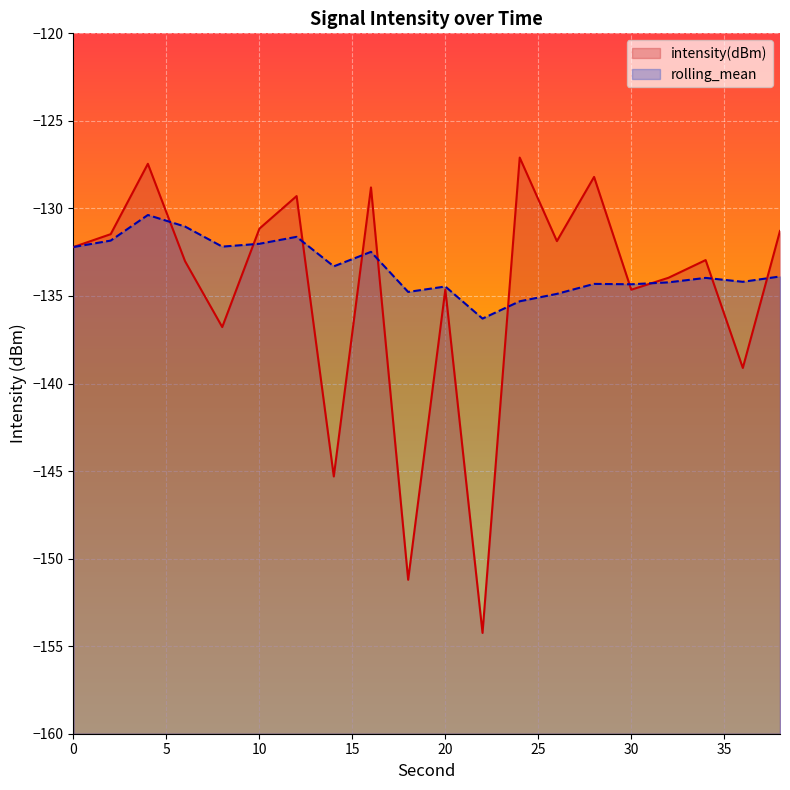

What is the sum of the intensity(dBm) values at 24 and 18?

-278.3